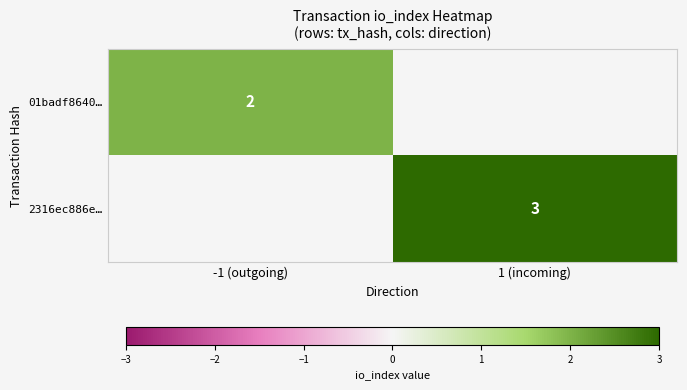

True or false: 01badf8640… has a value of 3 at -1 (outgoing).

False